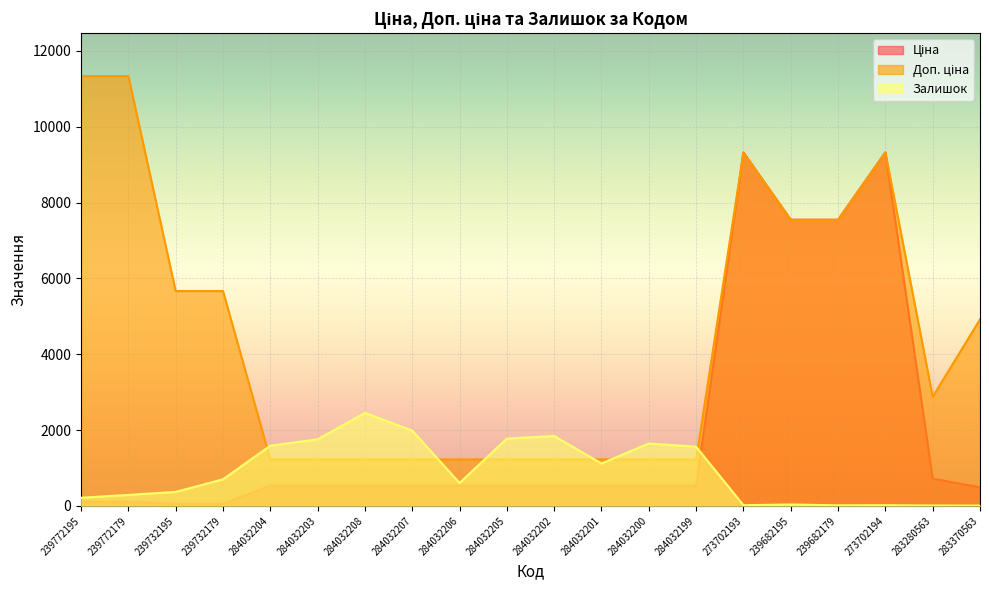

Reading right to left, transcribe all the data shown in this chart.

Ціна: 283370563=491.7	283280563=719.6	273702194=9321.4	239682179=7545.9	239682195=7545.9	273702193=9321.4	284032199=535.4	284032200=535.4	284032201=535.4	284032202=535.4	284032205=535.4	284032206=535.4	284032207=535.4	284032208=535.4	284032203=535.4	284032204=535.4	239732179=56.7	239732195=56.7	239772179=113.3	239772195=113.3
Доп. ціна: 283370563=4917.4	283280563=2878.5	273702194=9321.4	239682179=7545.9	239682195=7545.9	273702193=9321.4	284032199=1227.2	284032200=1227.2	284032201=1227.2	284032202=1227.2	284032205=1227.2	284032206=1227.2	284032207=1227.2	284032208=1227.2	284032203=1227.2	284032204=1227.2	239732179=5667.0	239732195=5667.0	239772179=11334.0	239772195=11334.0
Залишок: 283370563=8.0	283280563=11.0	273702194=18.0	239682179=15.0	239682195=38.0	273702193=19.0	284032199=1561.0	284032200=1646.0	284032201=1118.0	284032202=1843.0	284032205=1775.0	284032206=605.0	284032207=1986.0	284032208=2453.0	284032203=1756.0	284032204=1588.0	239732179=702.0	239732195=370.0	239772179=290.0	239772195=215.0